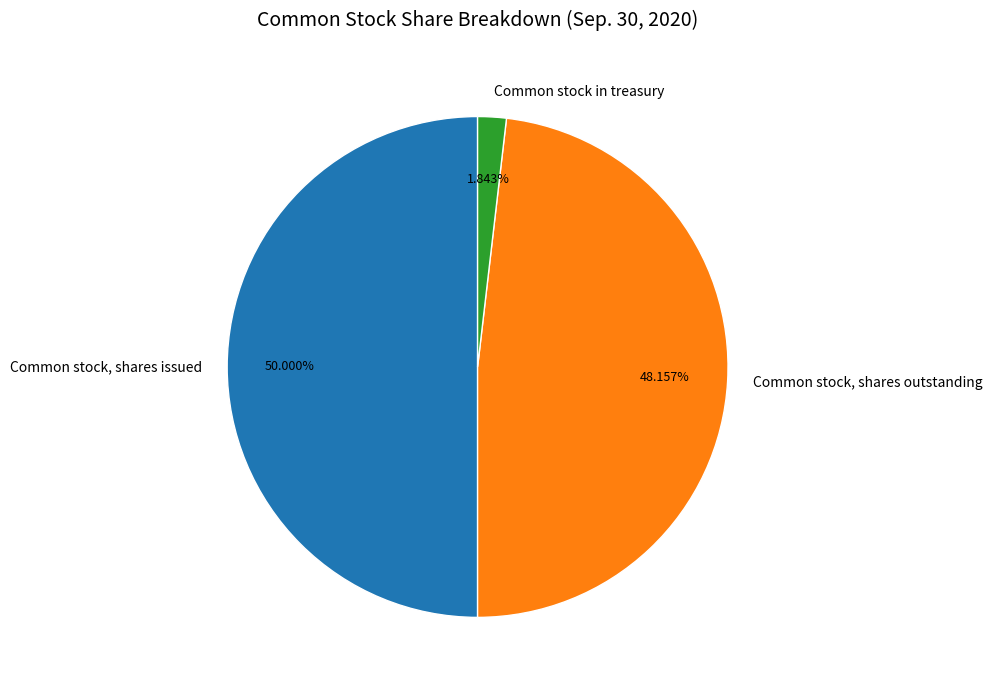

Combined, do Common stock, shares issued and Common stock in treasury account for over 50%?

Yes